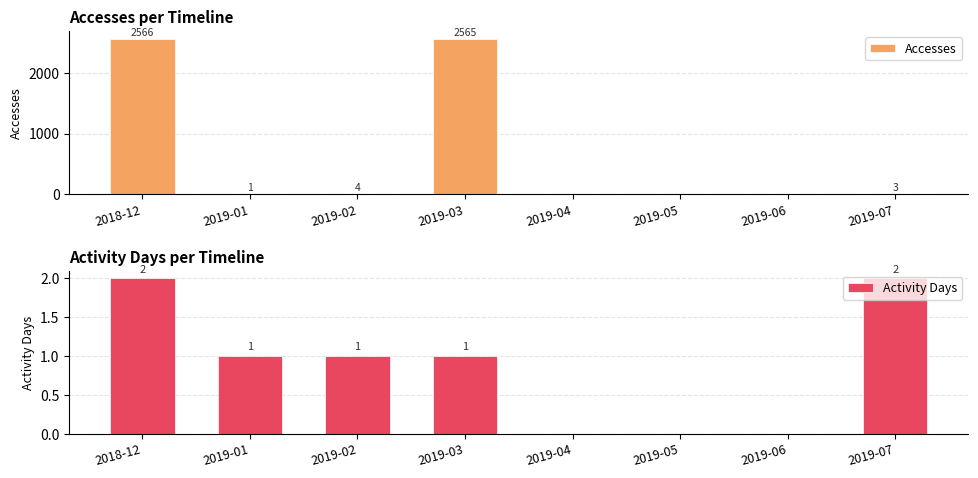

At which label is Accesses closest to 1283?

2019-02